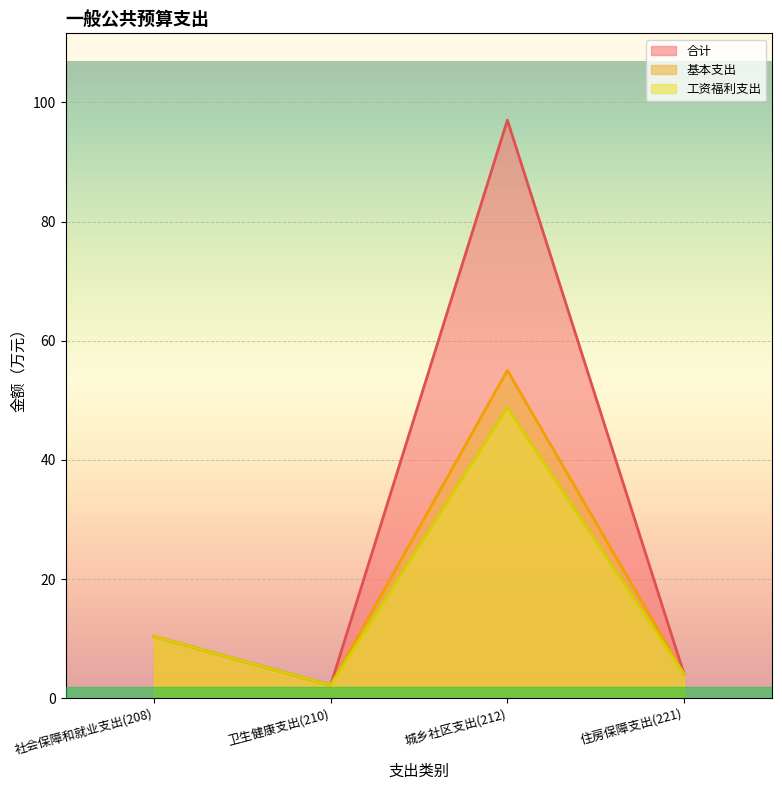

Between 社会保障和就业支出(208) and 住房保障支出(221), which is larger?

社会保障和就业支出(208)